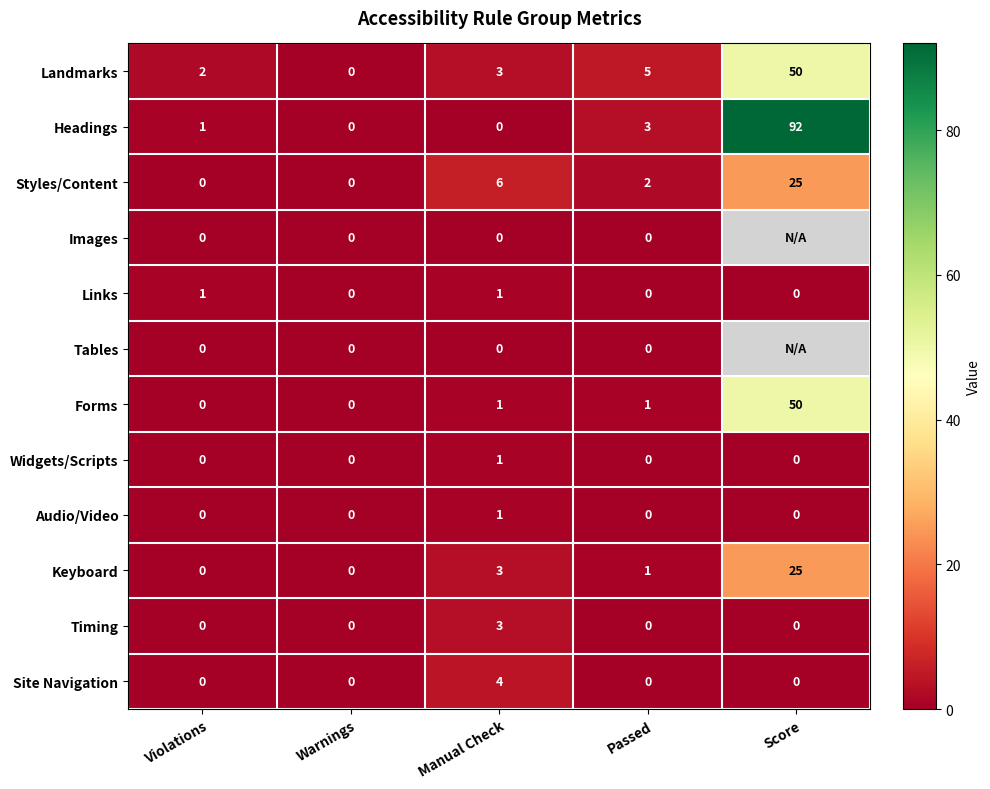

What is the difference between the highest and lowest values at Violations?

2